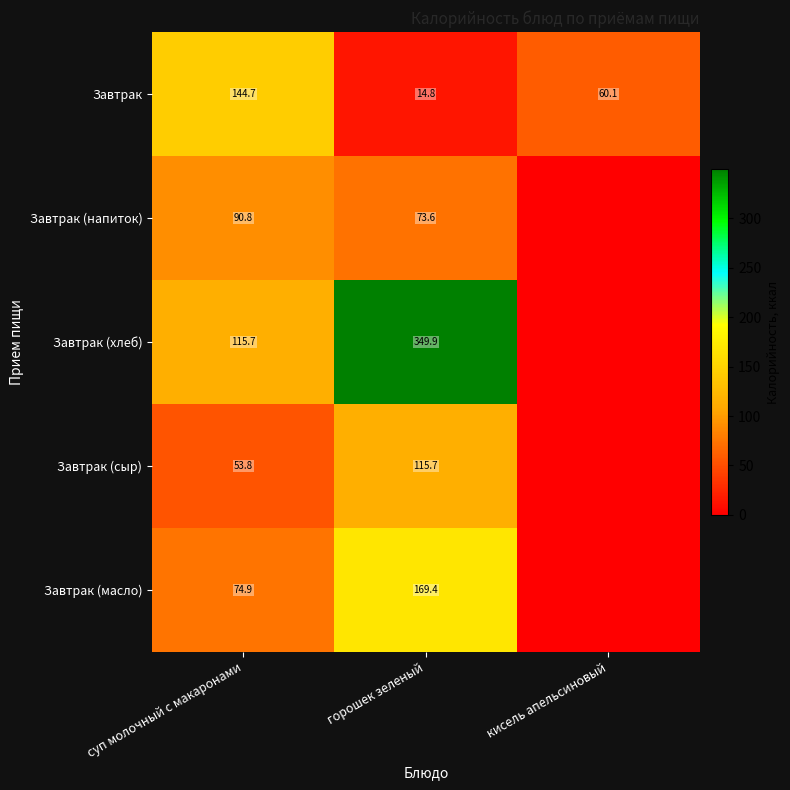

What is the sum of all Завтрак values?

219.6